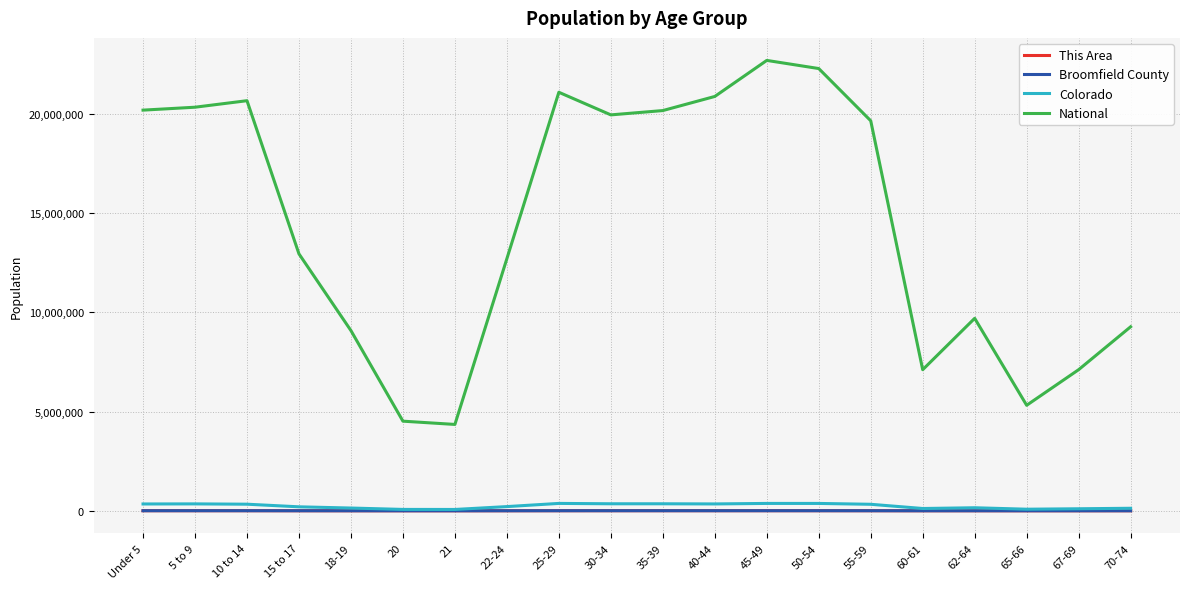

True or false: National and Broomfield County intersect in this chart.

False